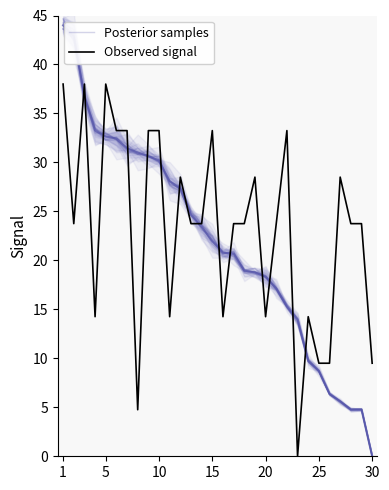

List the series in order of their peak value, highest first.

Posterior samples, Observed signal